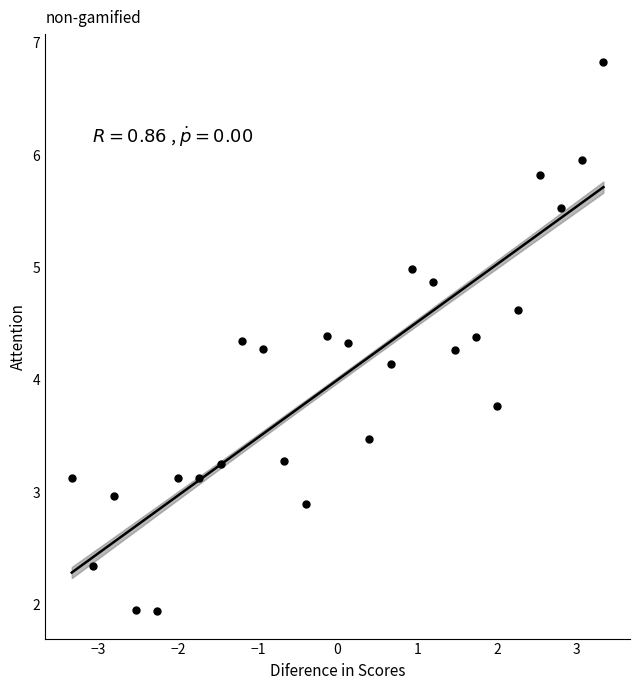

What is the range of X values (max minus min)?

6.7